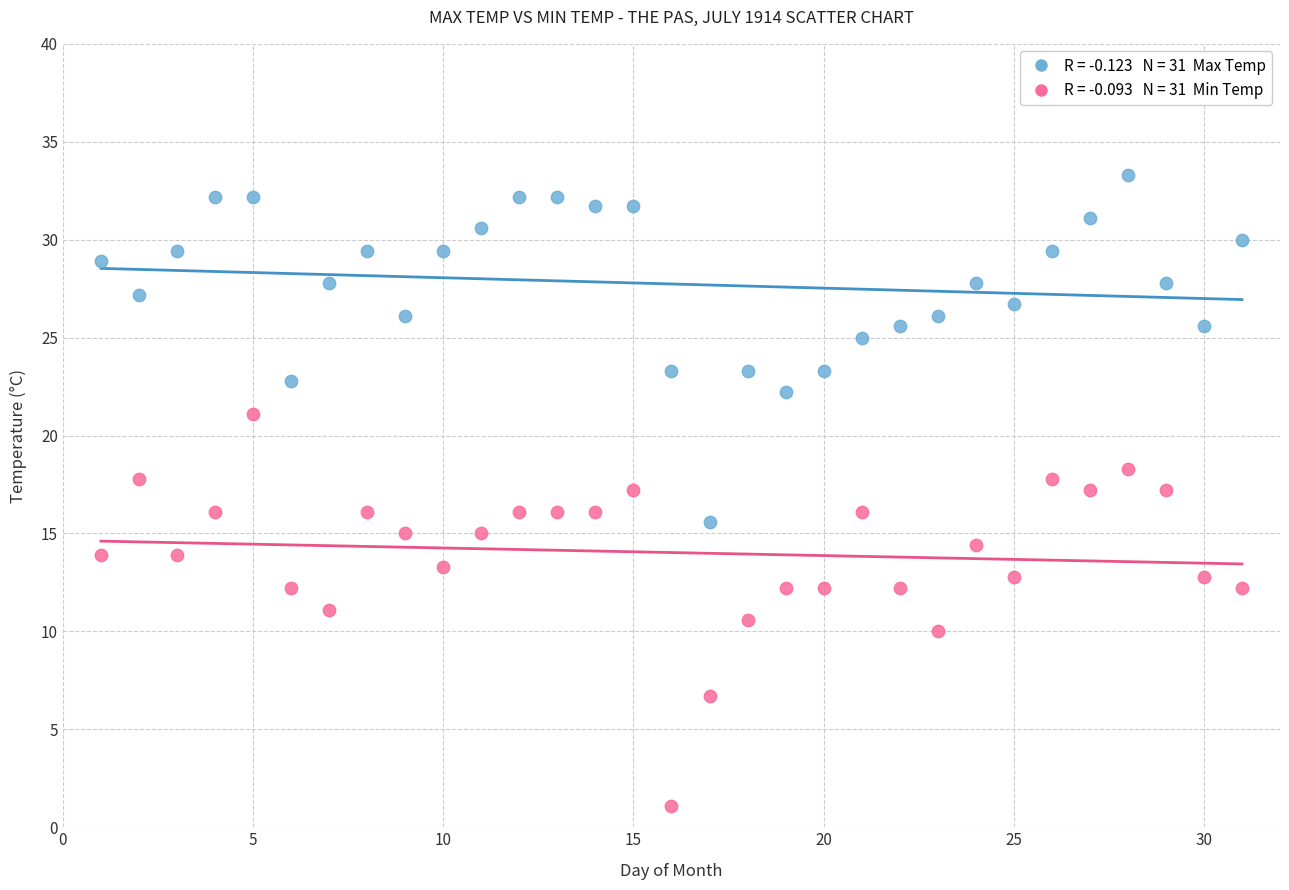

Across all data points, what is the range of Y values (max minus min)?

32.2